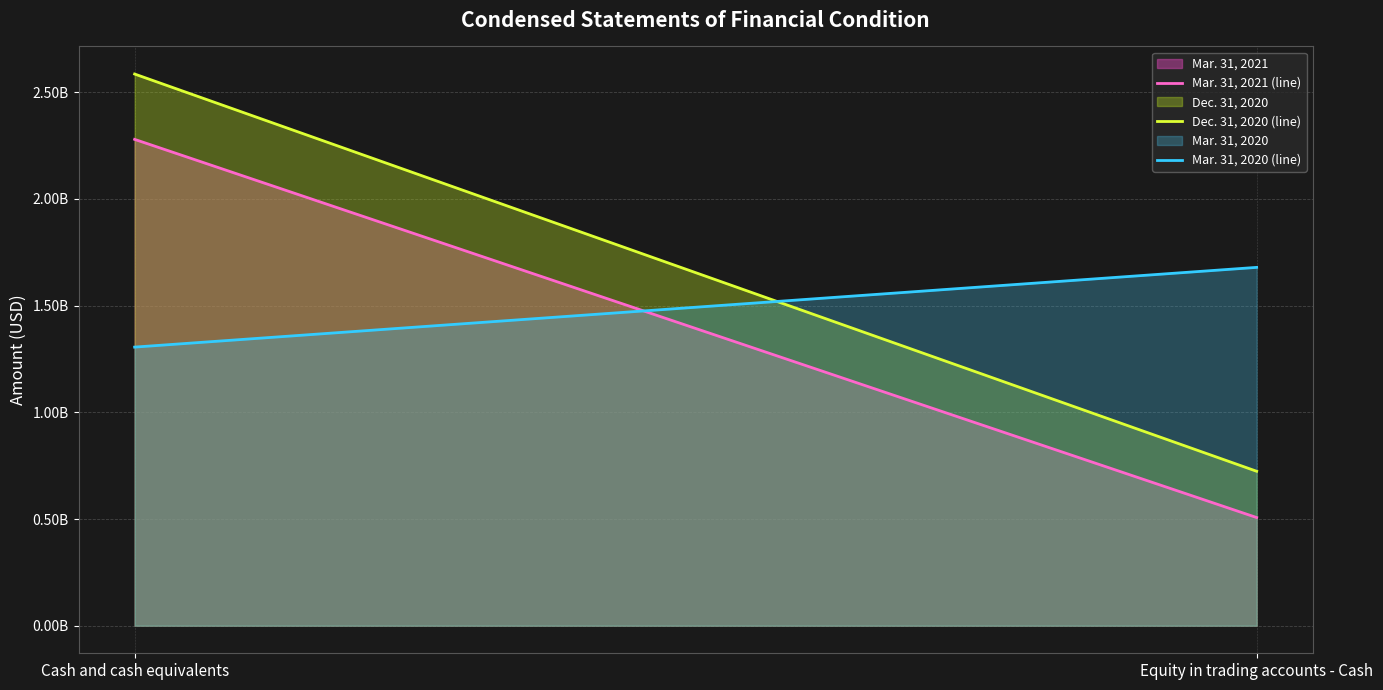

What is the sum of the Dec. 31, 2020 (line) values at Equity in trading accounts - Cash and Cash and cash equivalents?

3309238139